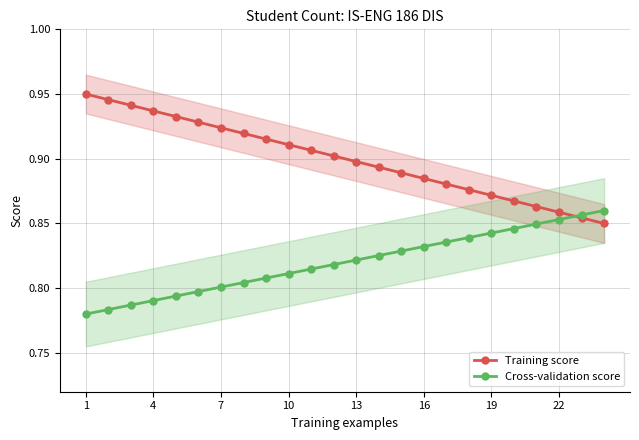

What is the total value across all series at 20?

1.7